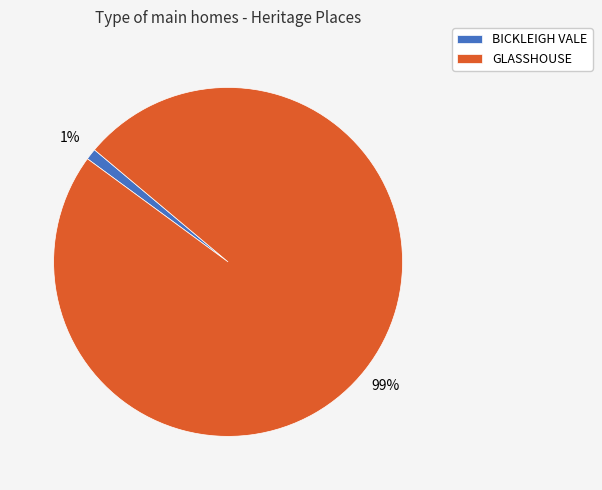

True or false: BICKLEIGH VALE accounts for 9% of the total.

False